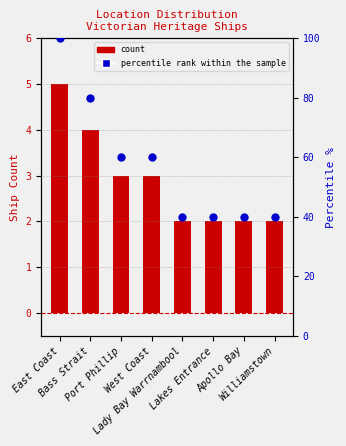

At which category is the sum across all series the highest?

East Coast